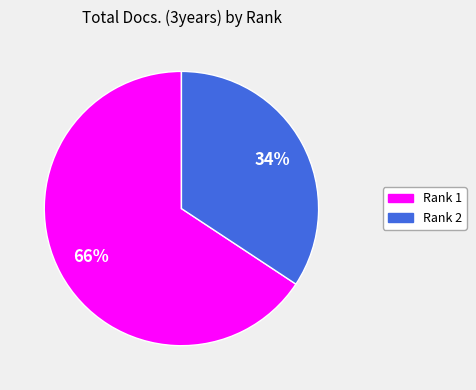

True or false: Rank 2 accounts for 34% of the total.

True